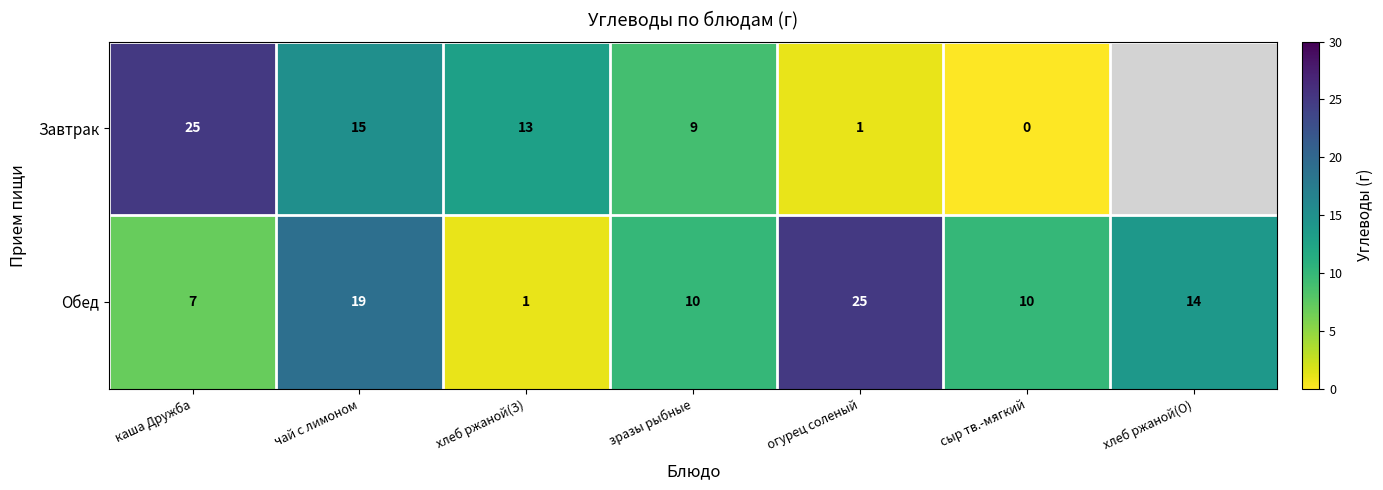

True or false: Обед has a value of 10 at зразы рыбные.

True